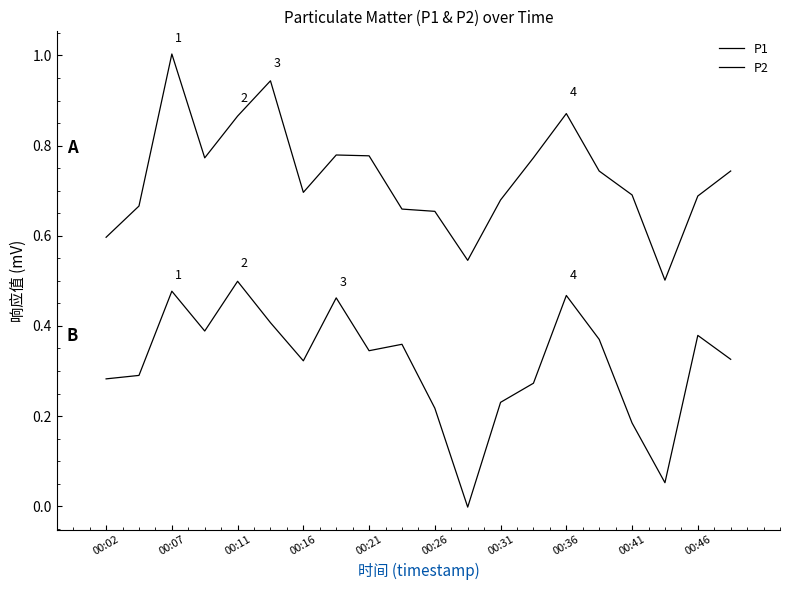

Reading left to right, transcribe all the data shown in this chart.

P1: 0.6	0.7	1.0	0.8	0.9	0.9	0.7	0.8	0.8	0.7	0.7	0.5	0.7	0.8	0.9	0.7	0.7	0.5	0.7	0.7
P2: 0.3	0.3	0.5	0.4	0.5	0.4	0.3	0.5	0.3	0.4	0.2	-0.0	0.2	0.3	0.5	0.4	0.2	0.1	0.4	0.3